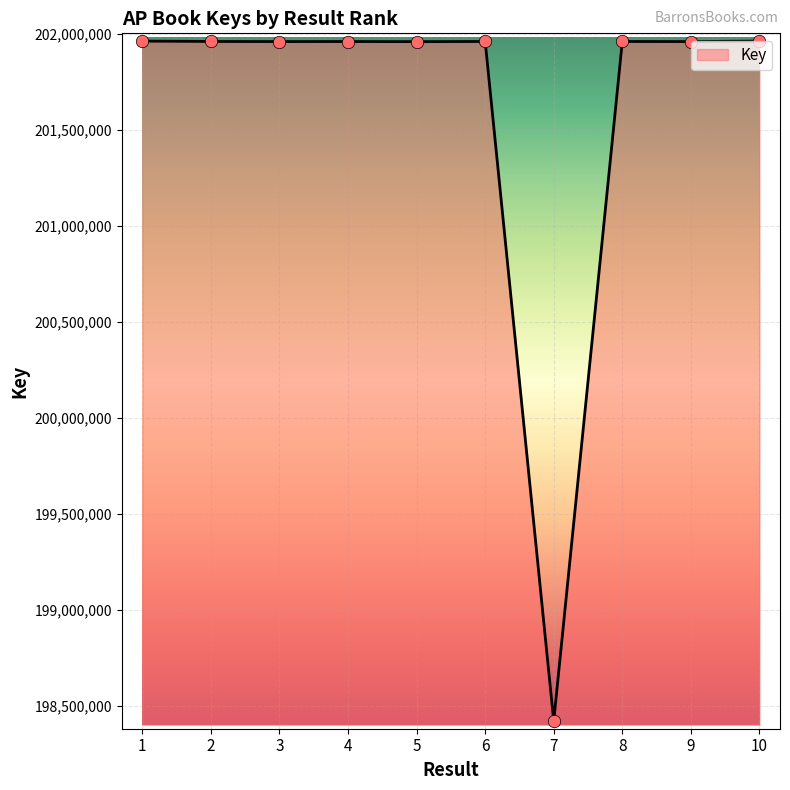

What is the change in value from 2 to 6?

-78